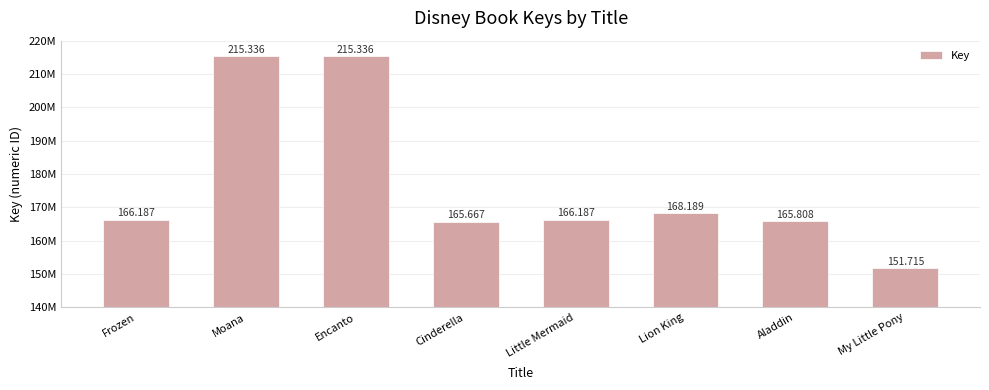

Are the bars horizontal?

No